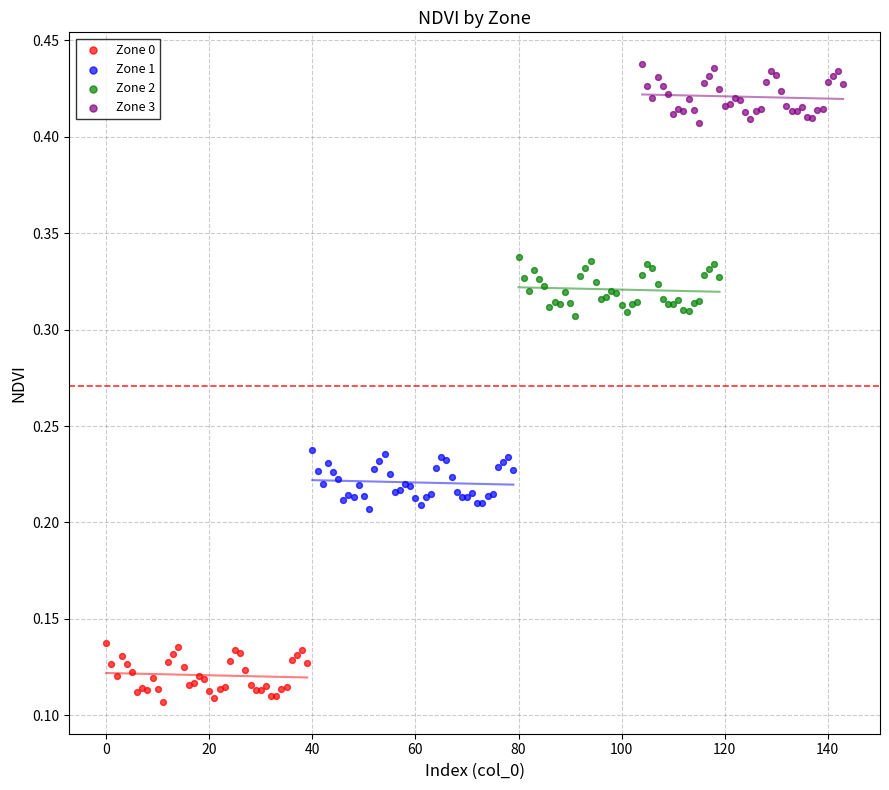

Which series reaches the minimum Y coordinate?

Zone 0